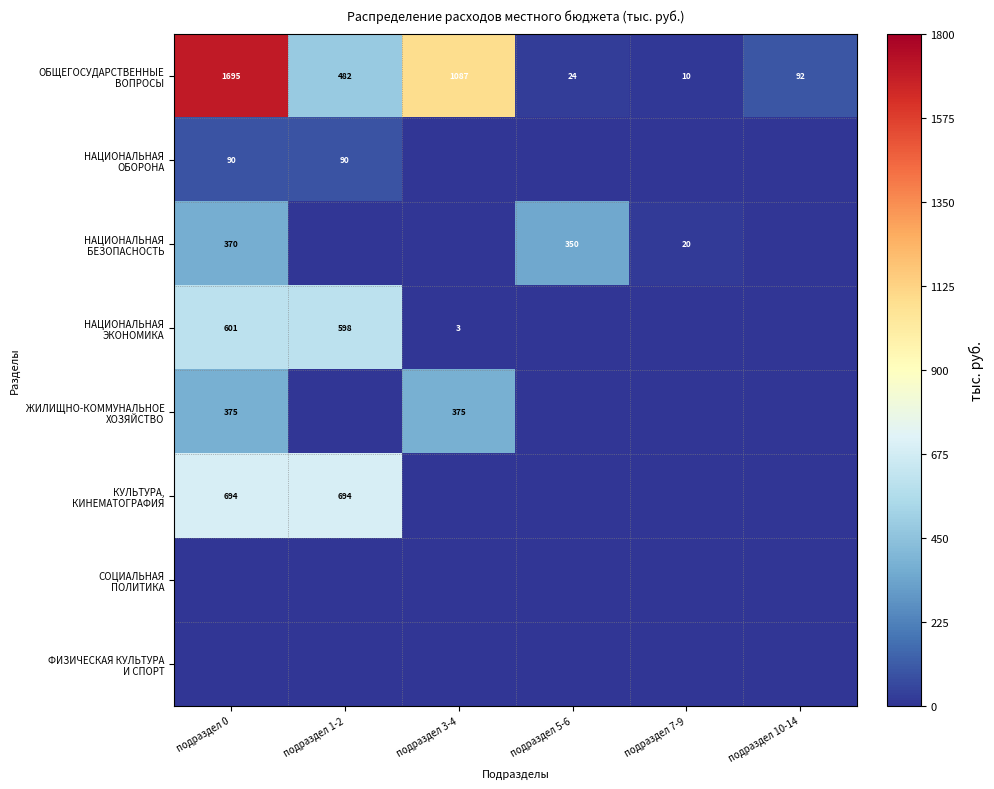

Is the value of ЖИЛИЩНО-КОММУНАЛЬНОЕ ХОЗЯЙСТВО at подраздел 5-6 greater than the value of НАЦИОНАЛЬНАЯ ЭКОНОМИКА at подраздел 1-2?

No